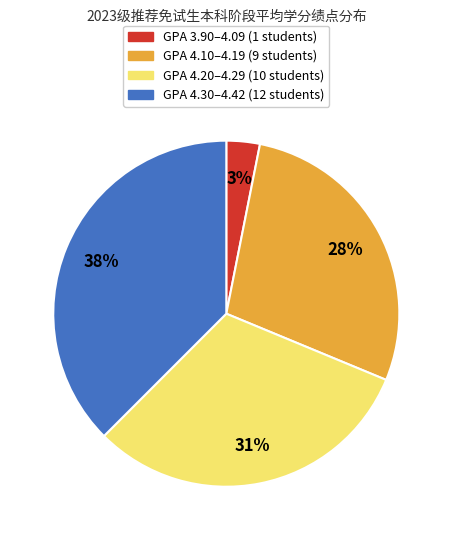

To the nearest percent, what is the average slice percentage?

25%